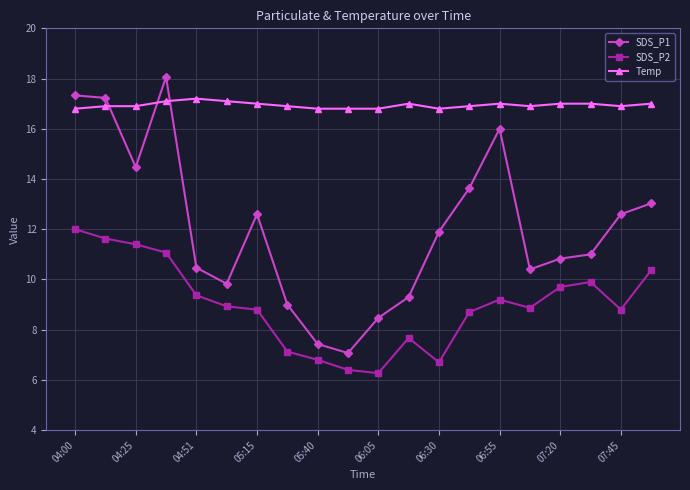

What is the smallest value displayed?

6.3